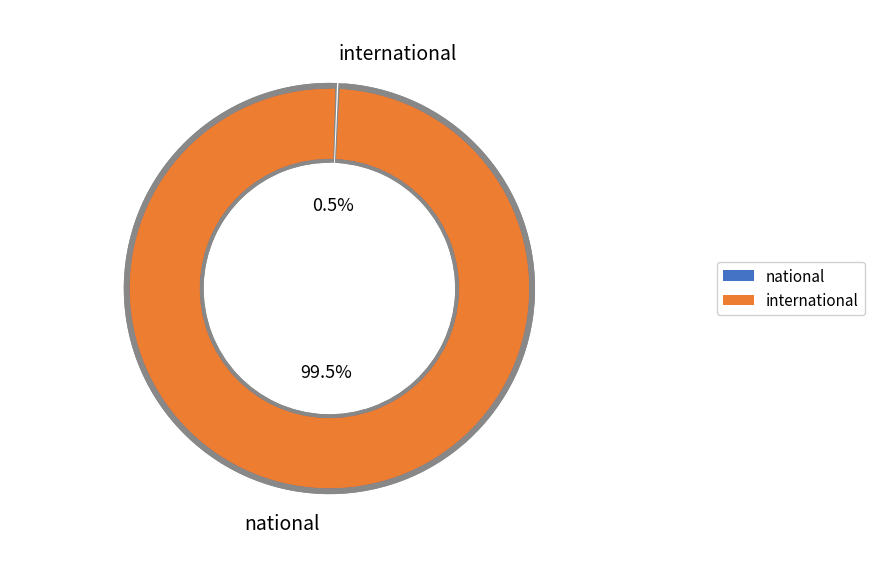

Between national and international, which is larger?

national